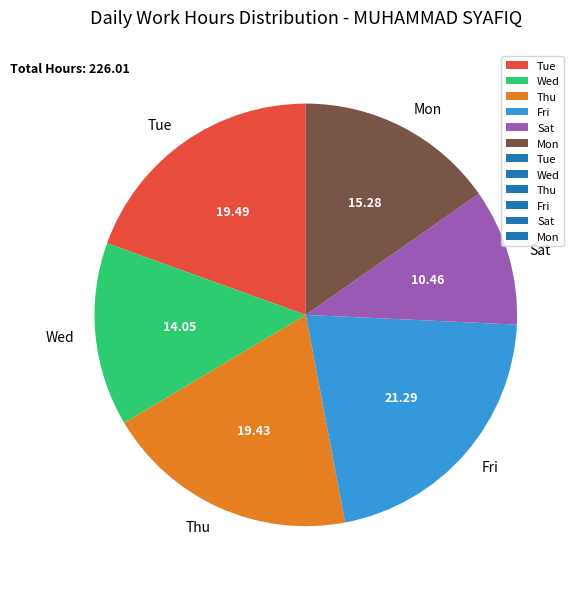

Is there a majority slice in this chart?

No